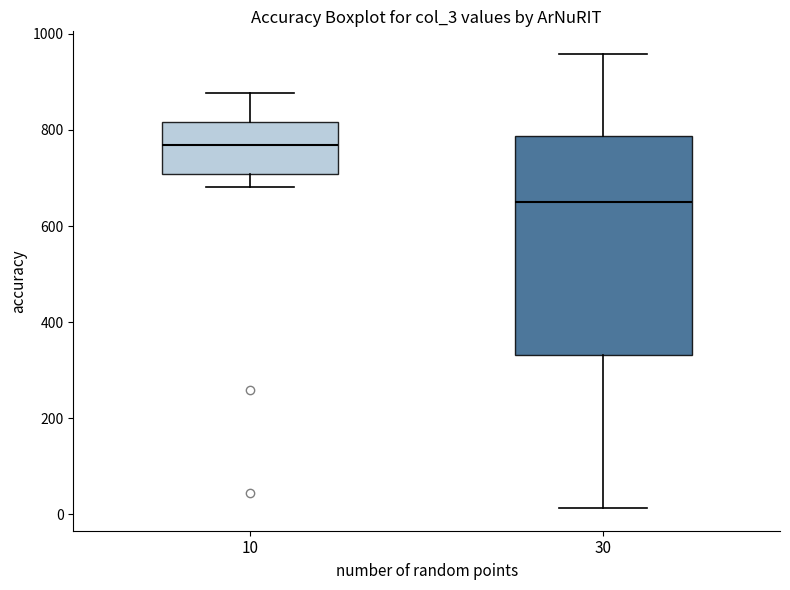

Comparing the boxes themselves (not the whiskers), which one is the tallest?

30